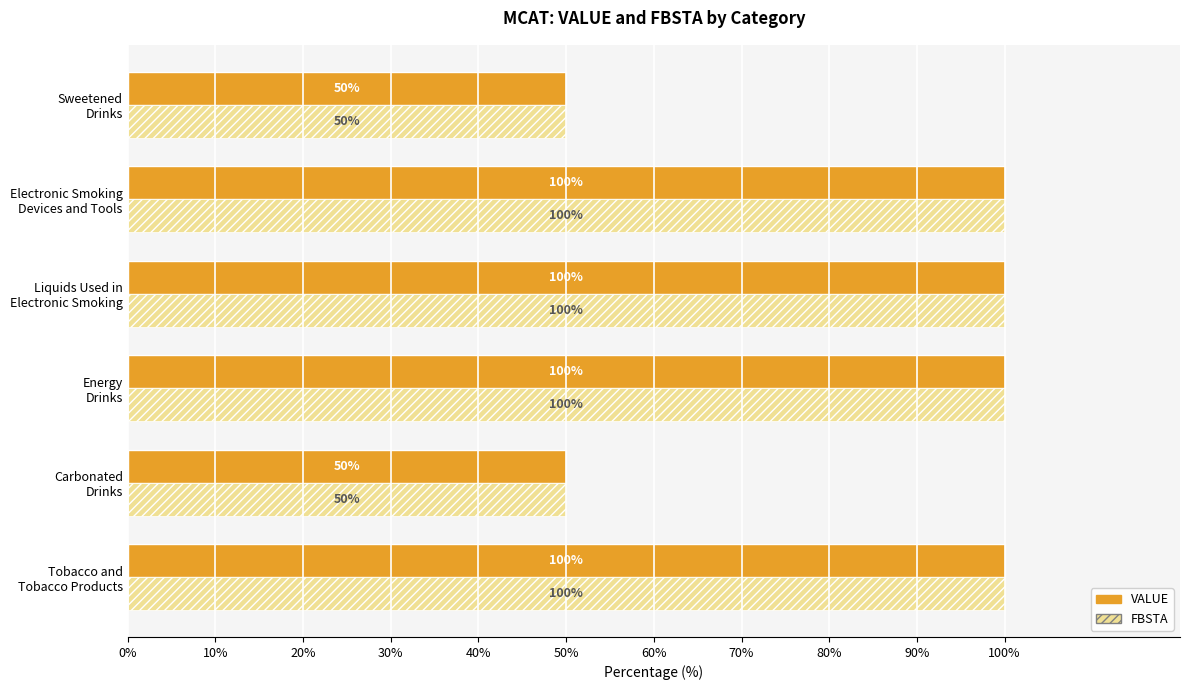

What is the maximum value for VALUE?

100